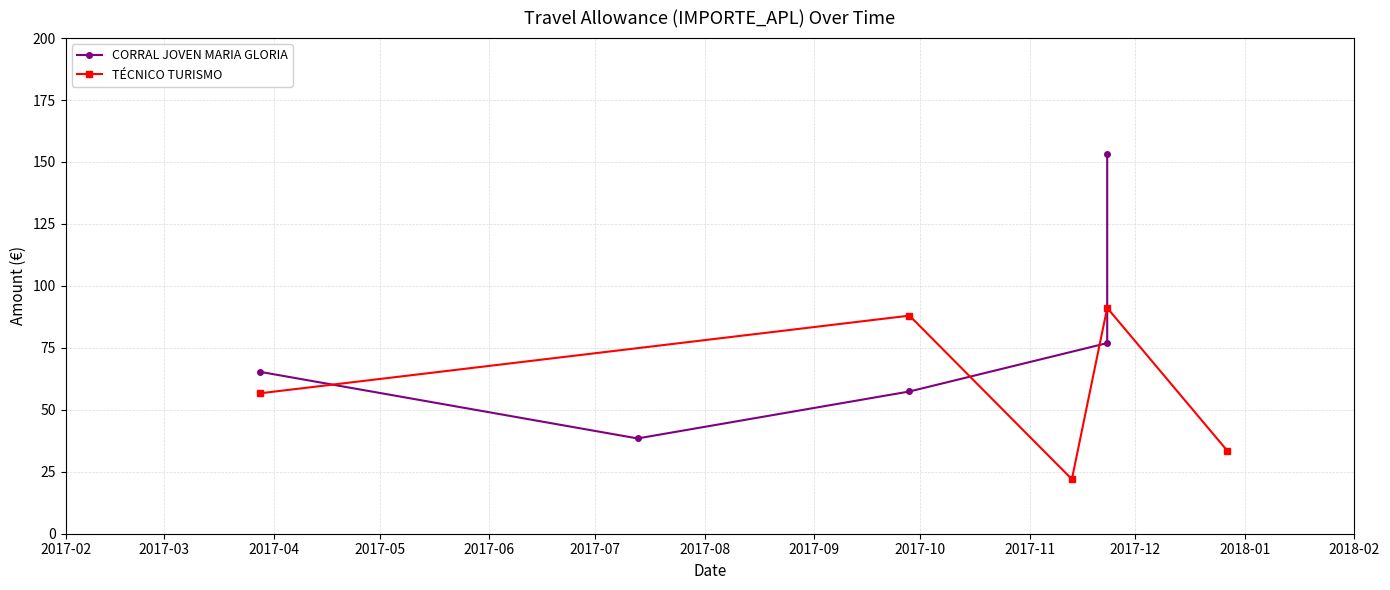

What is the lowest value of the TÉCNICO TURISMO series?

22.0